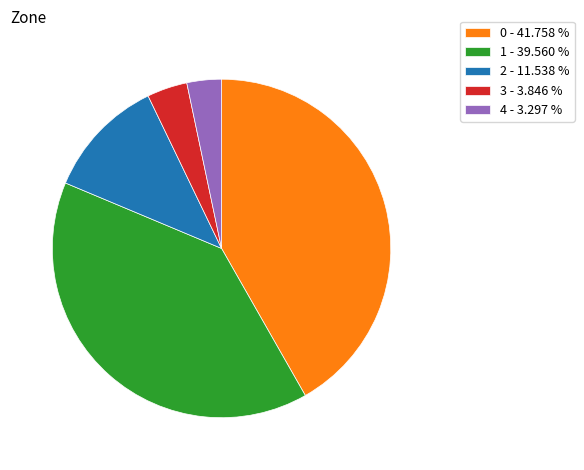

Combined, do 2 - 11.538 % and 0 - 41.758 % account for over 50%?

Yes